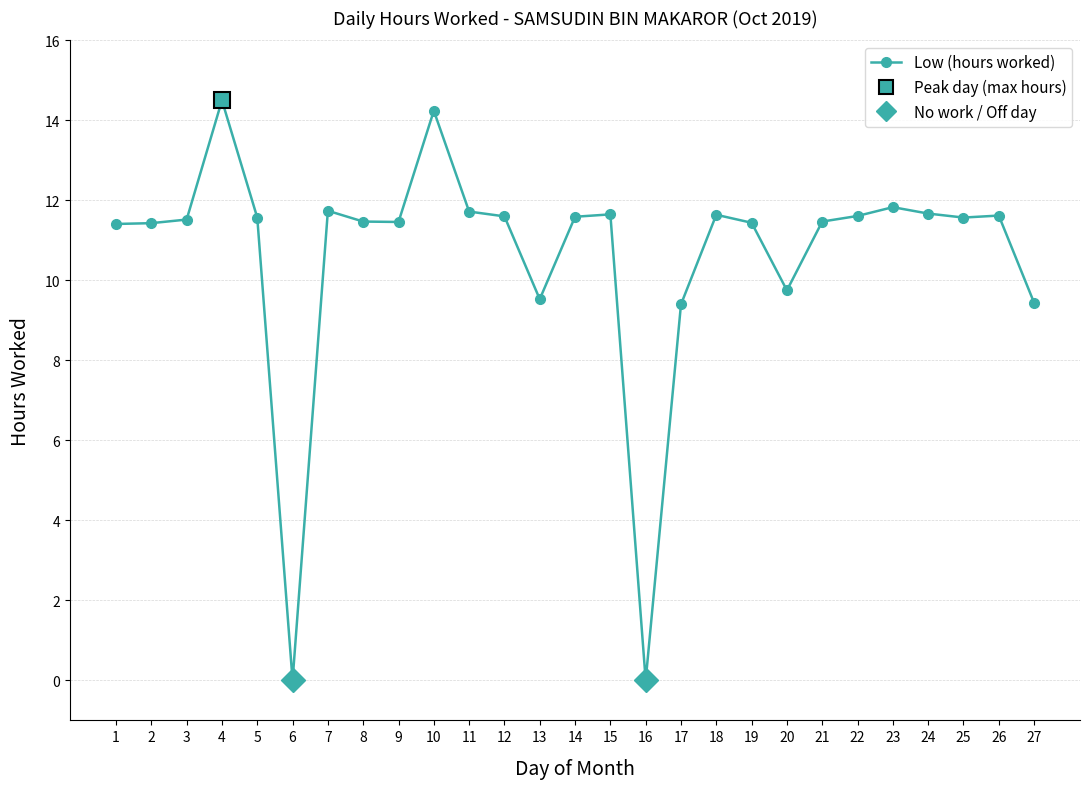

The chart shows a value of 11.7 at 24. True or false?

True